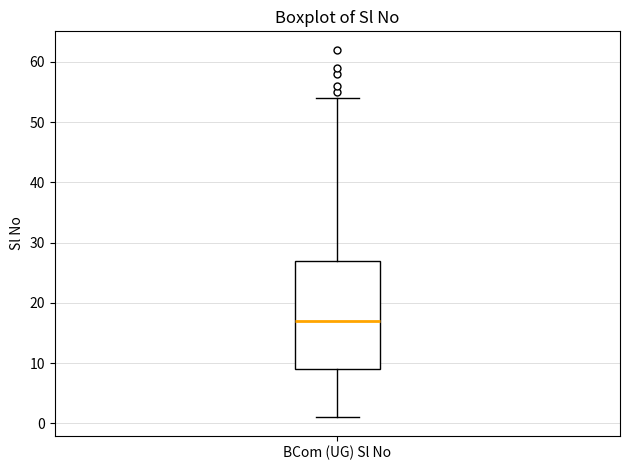

Where does the lower whisker of the box for BCom (UG) Sl No end on the y-axis? The values are not printed on the chart, so give them approximately, as read against the axis.

1